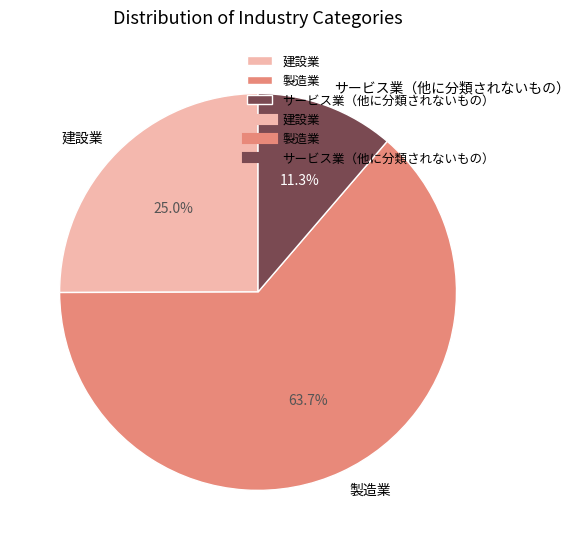

To the nearest percent, what is the average slice percentage?

33%